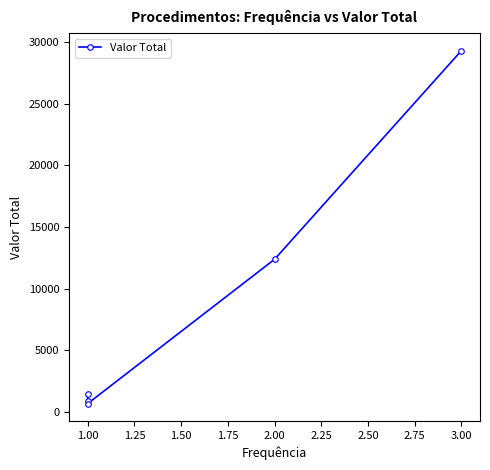

What is the average value?

8935.1